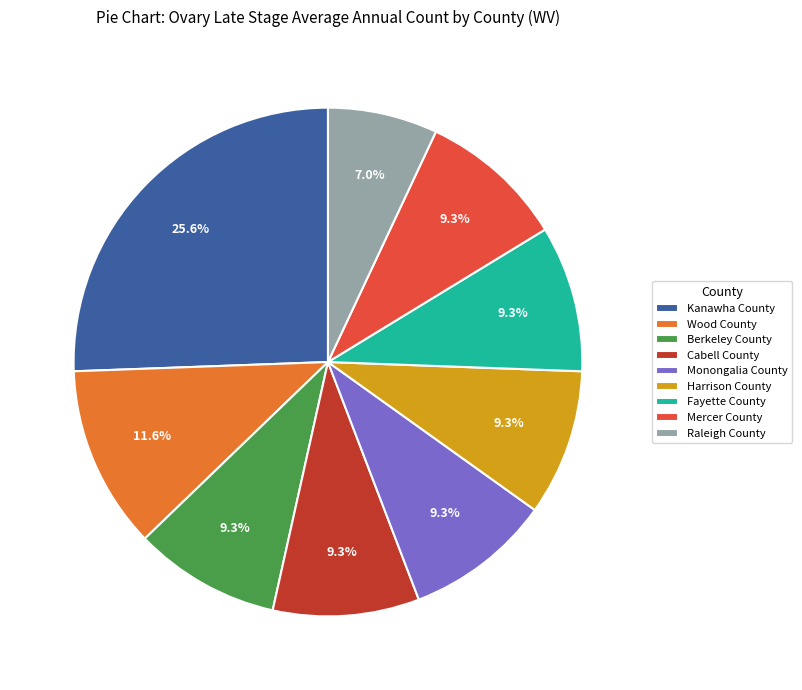

What is the largest slice in the pie chart?

Kanawha County